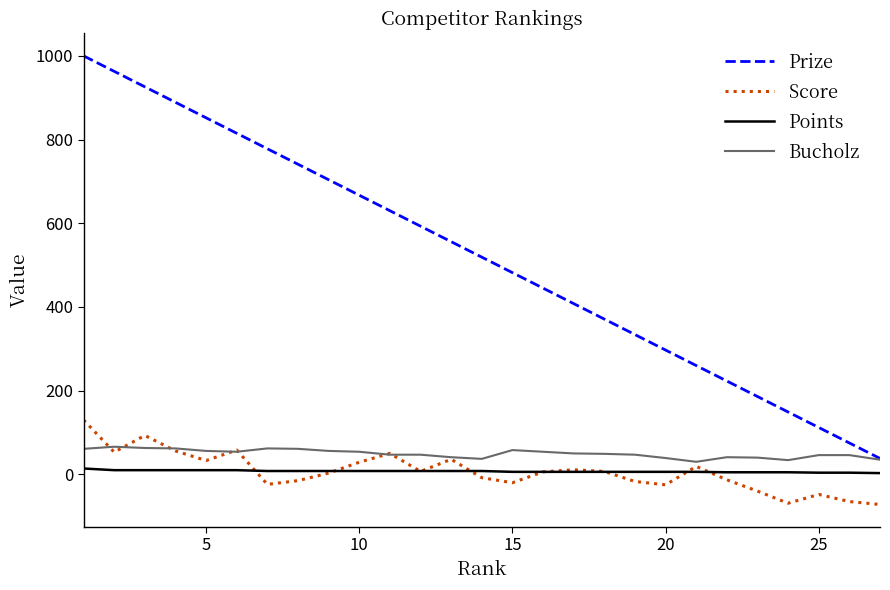

At how many categories does at least one series exceed 685?

9